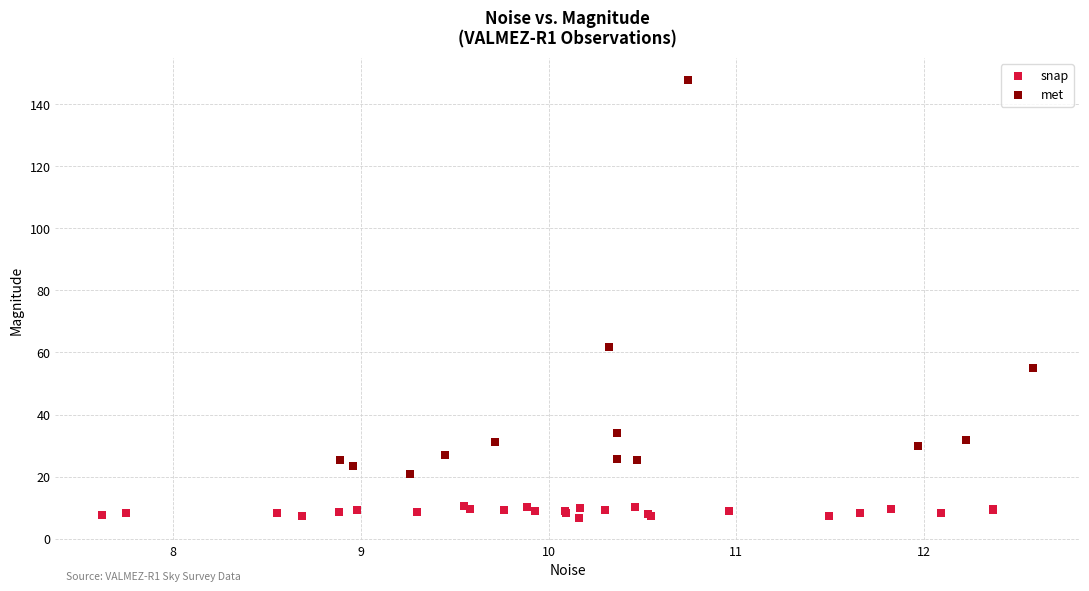

Which series has the widest spread of Y values?

met